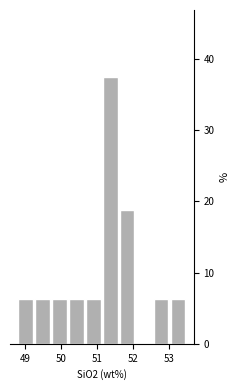

Which range on the x-axis has the tallest bar?

51.1 to 51.6